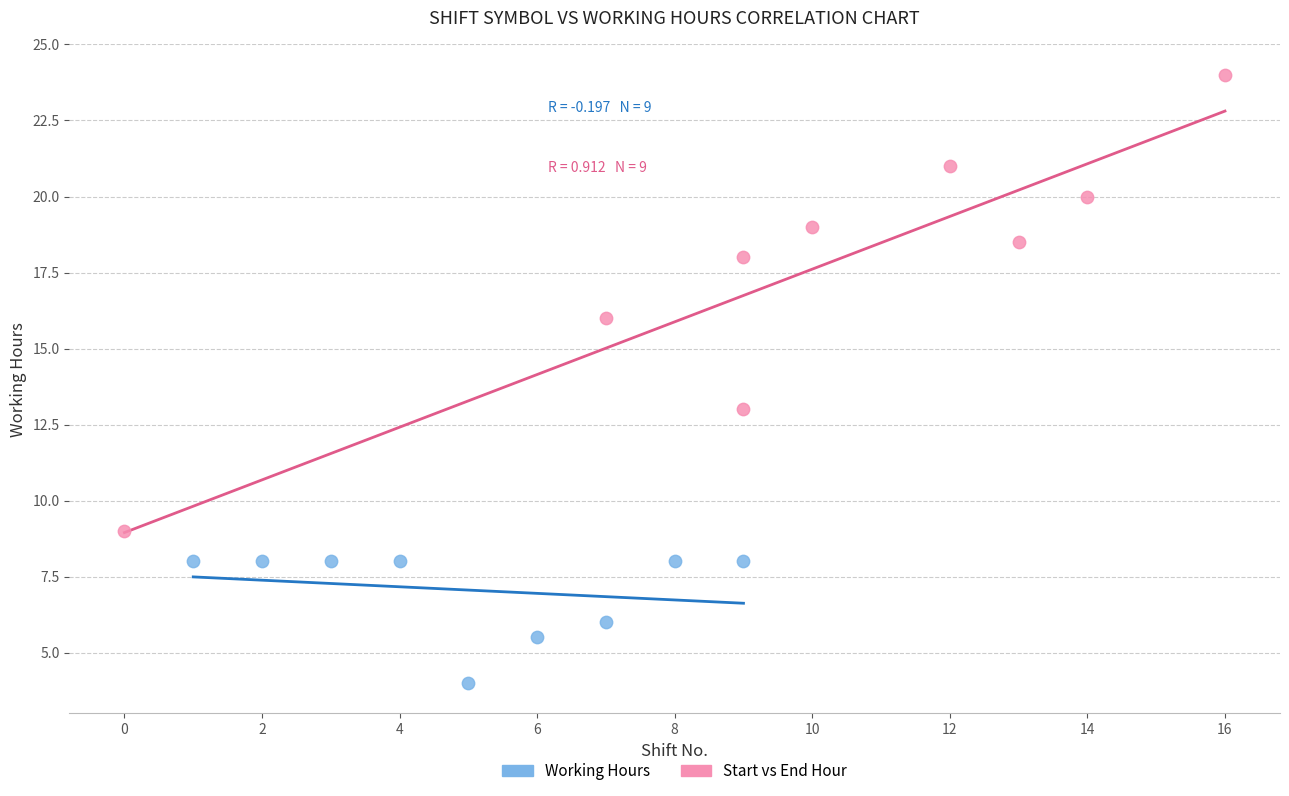

Which series has the largest Y range (max minus min)?

Start vs End Hour